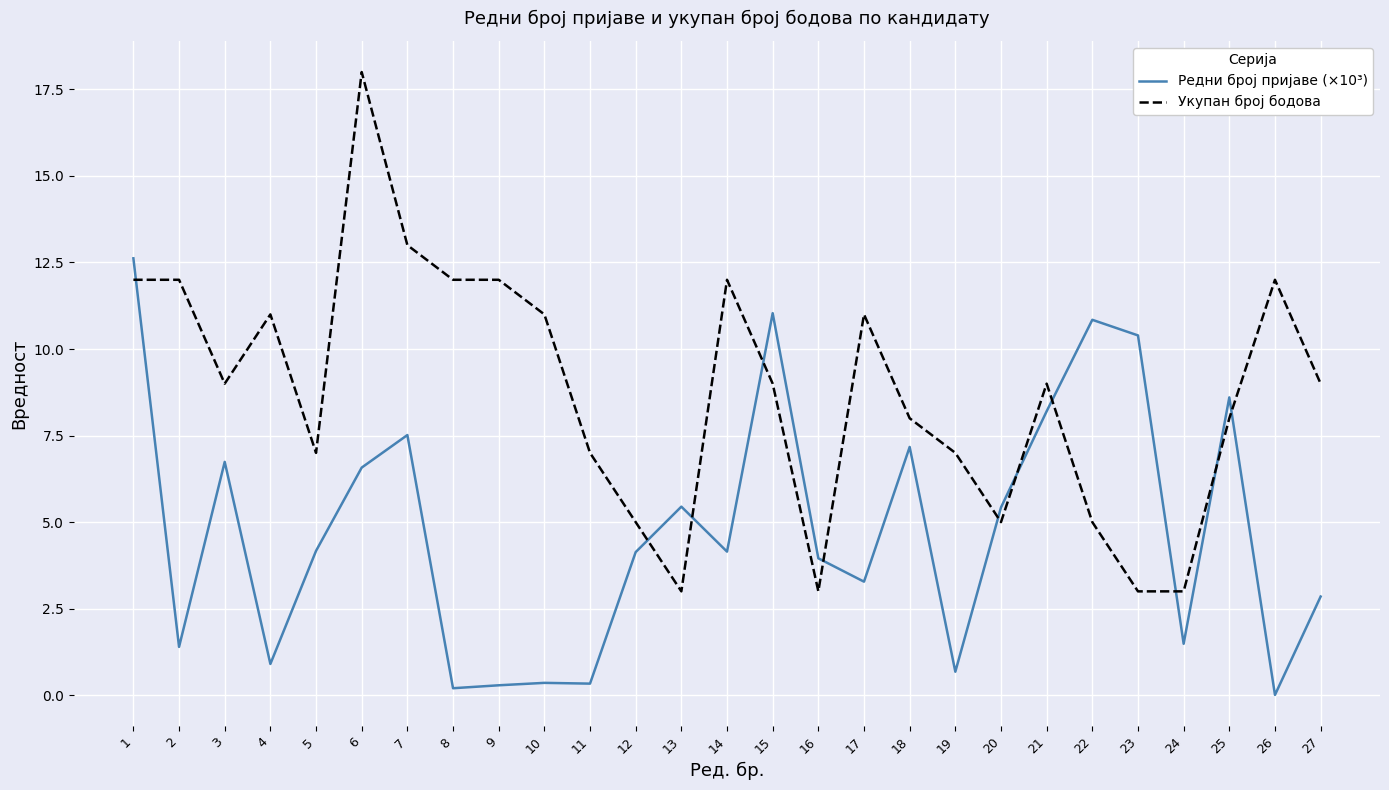

Which series ends up on top after the final intersection of Укупан број бодова and Редни број пријаве (×10³)?

Укупан број бодова